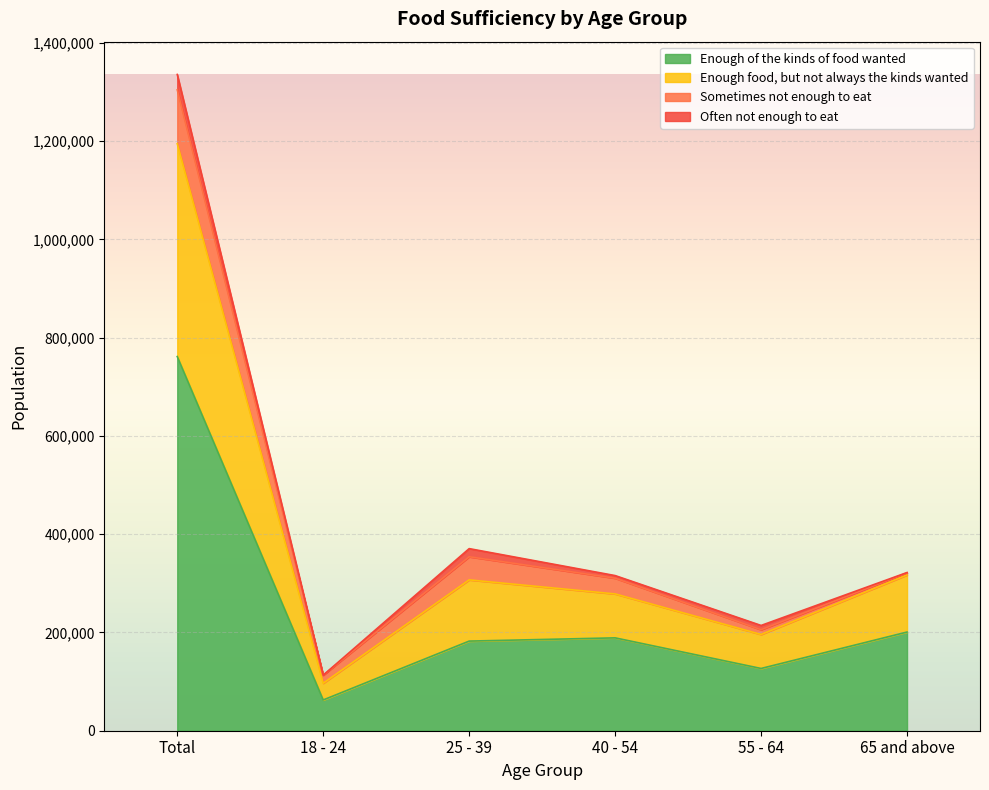

What position from the right is Total?

6